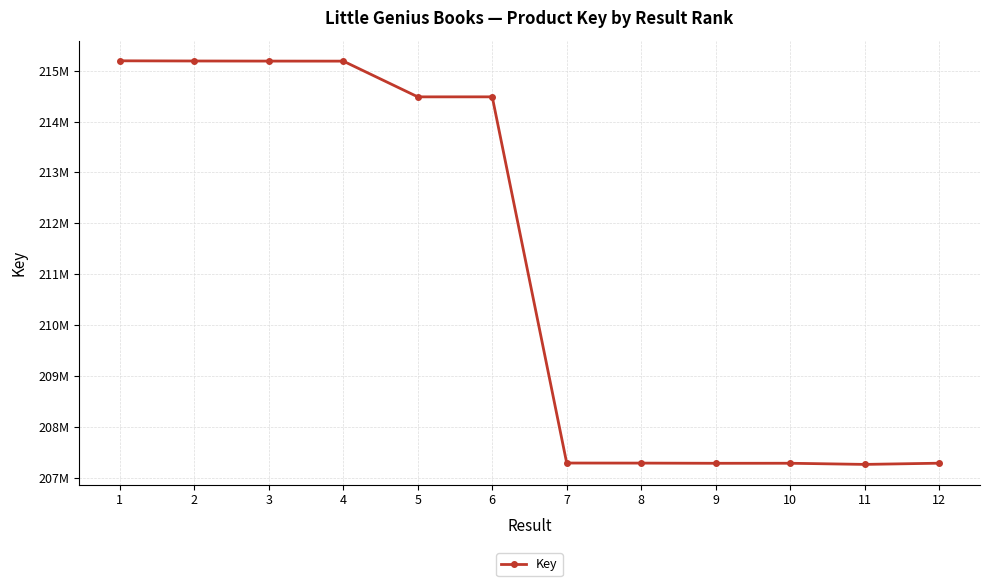

What is the value of the 6th point from the left?

214484304